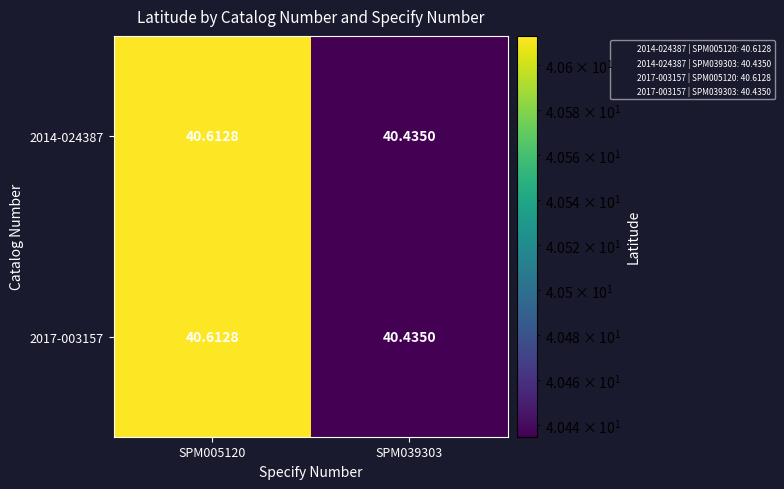

Is the value of 2017-003157 at SPM005120 greater than the value of 2014-024387 at SPM039303?

Yes